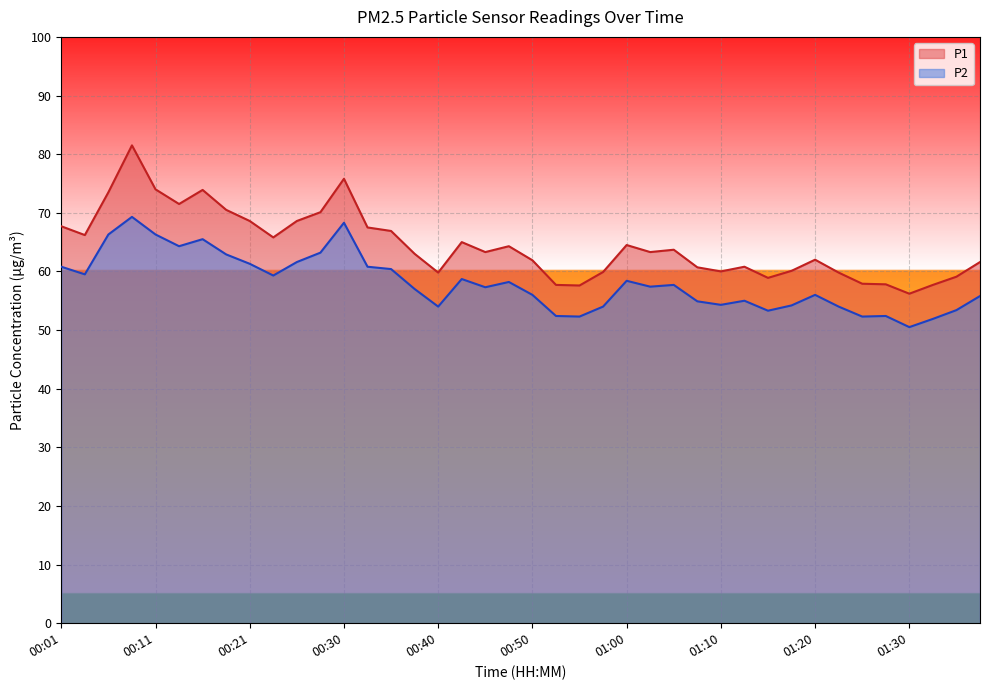

What are all the series names shown in the legend?

P1, P2